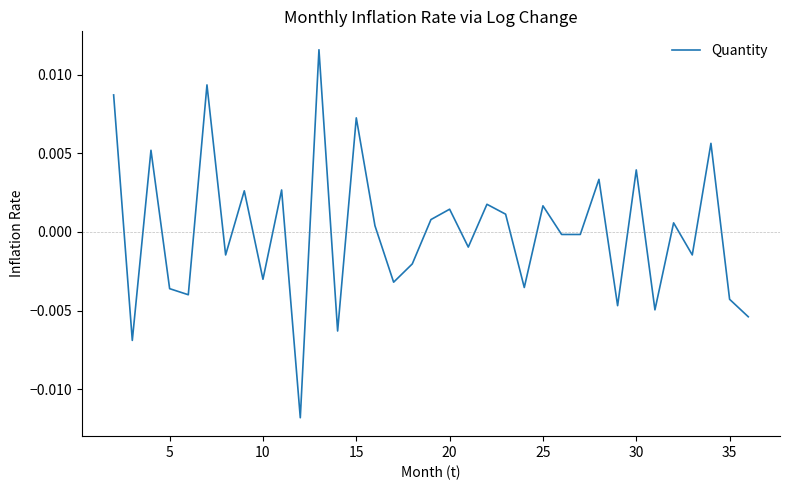

How many lines are shown in the chart?

1